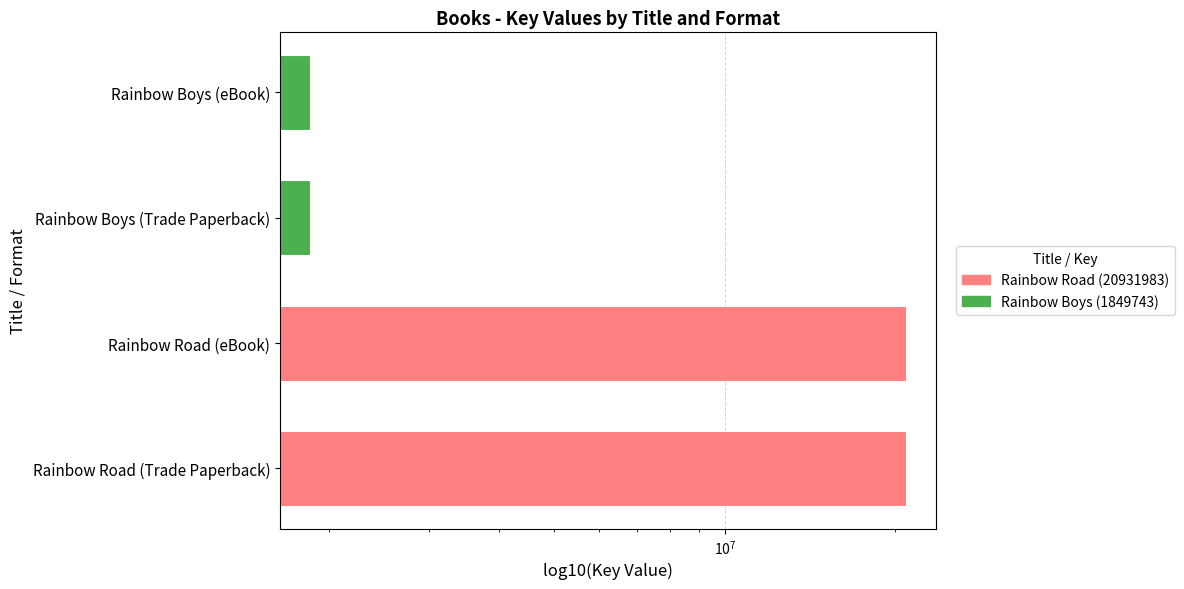

What position from the left is Rainbow Boys (eBook)?

4